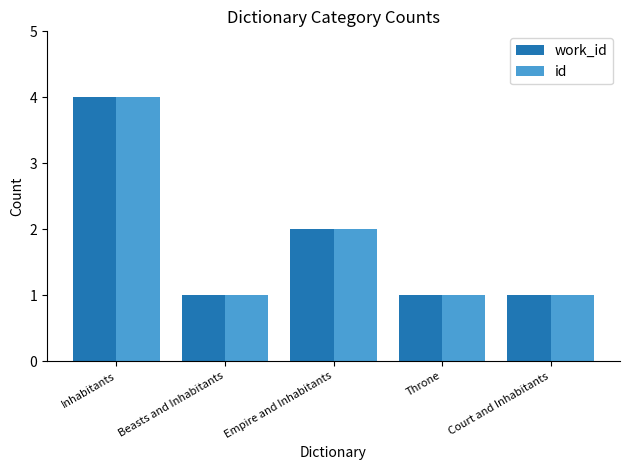

How many bars are there in each group?

2